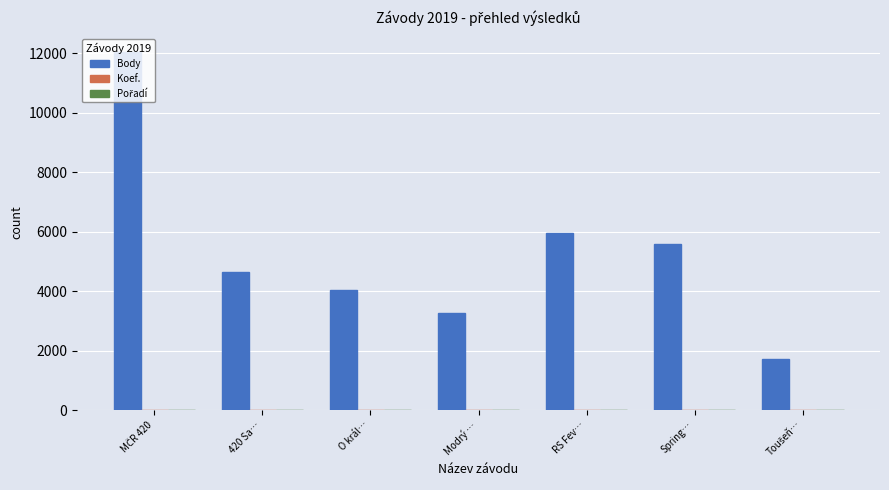

Is it true that Body equals 3283 at Modrý …?

True